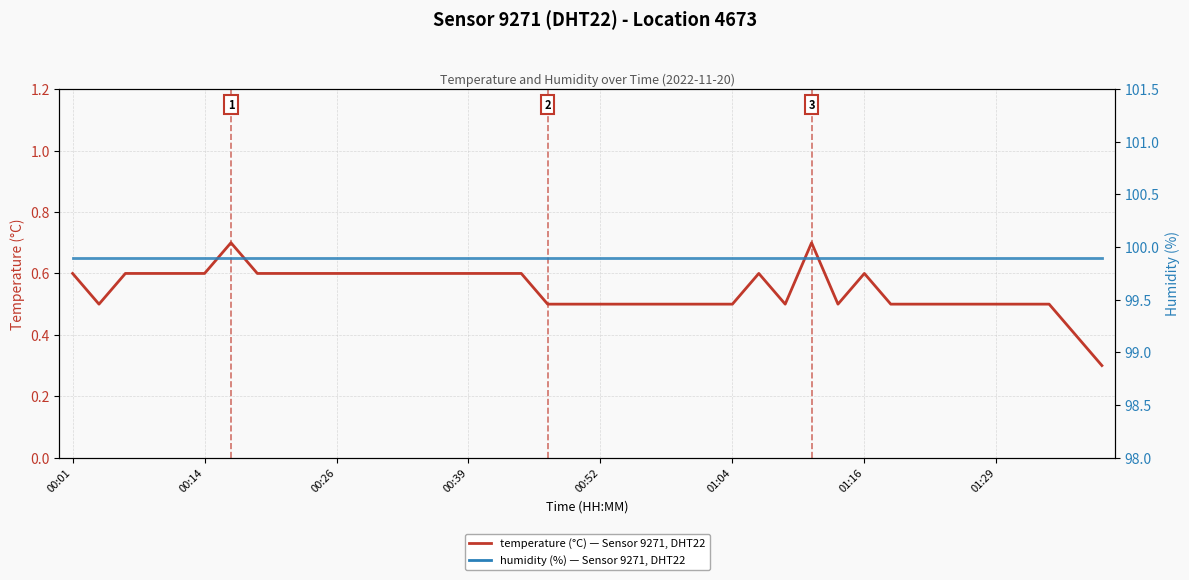

What is the value of the humidity (%) - Sensor 9271, DHT22 point at the 38th from the left?

99.9